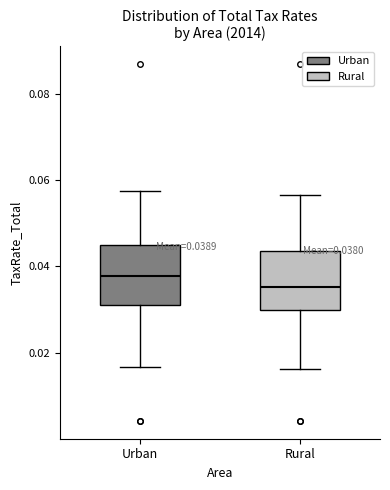

Which box's median line is the highest?

Urban